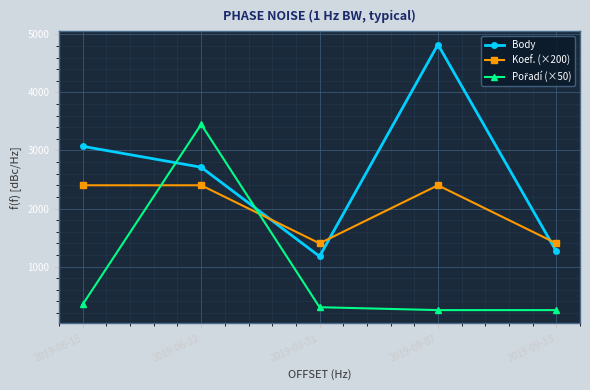

What is the smallest value displayed?

250